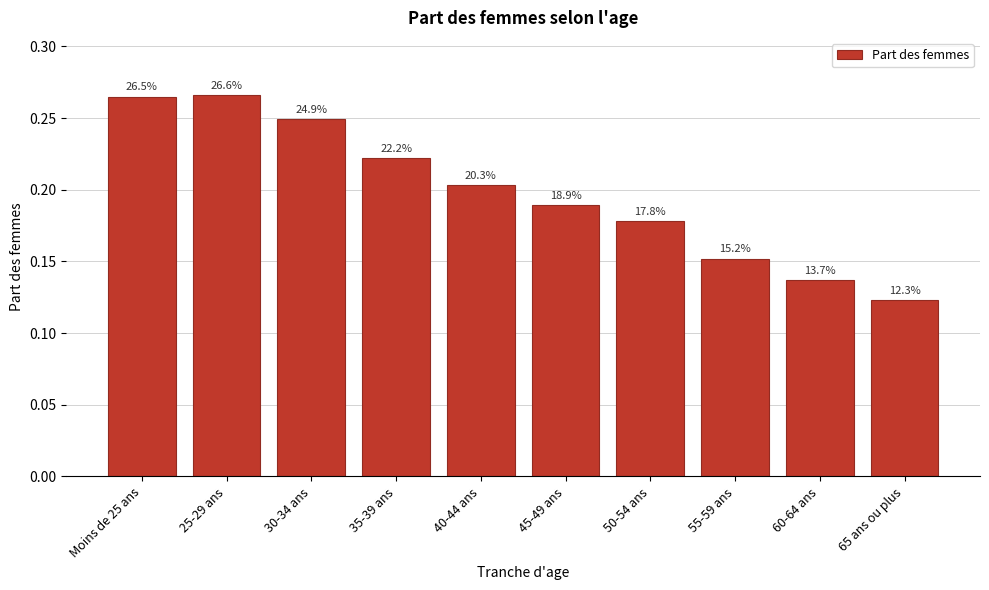

Does the chart contain any negative values?

No